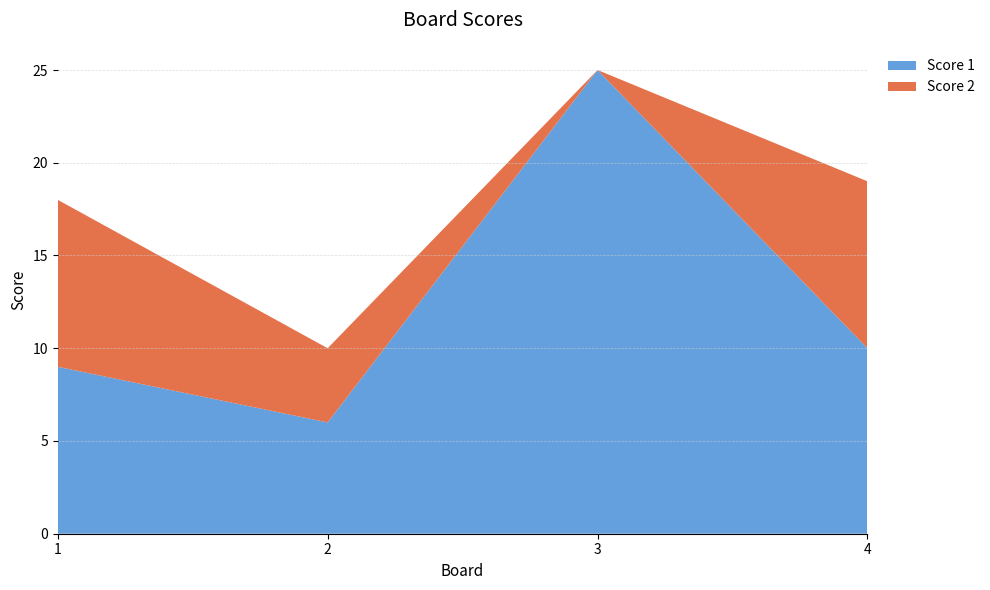

Reading left to right, extract all data points from this chart.

Score 1: 1=9	2=6	3=25	4=10
Score 2: 1=9	2=4	3=0	4=9